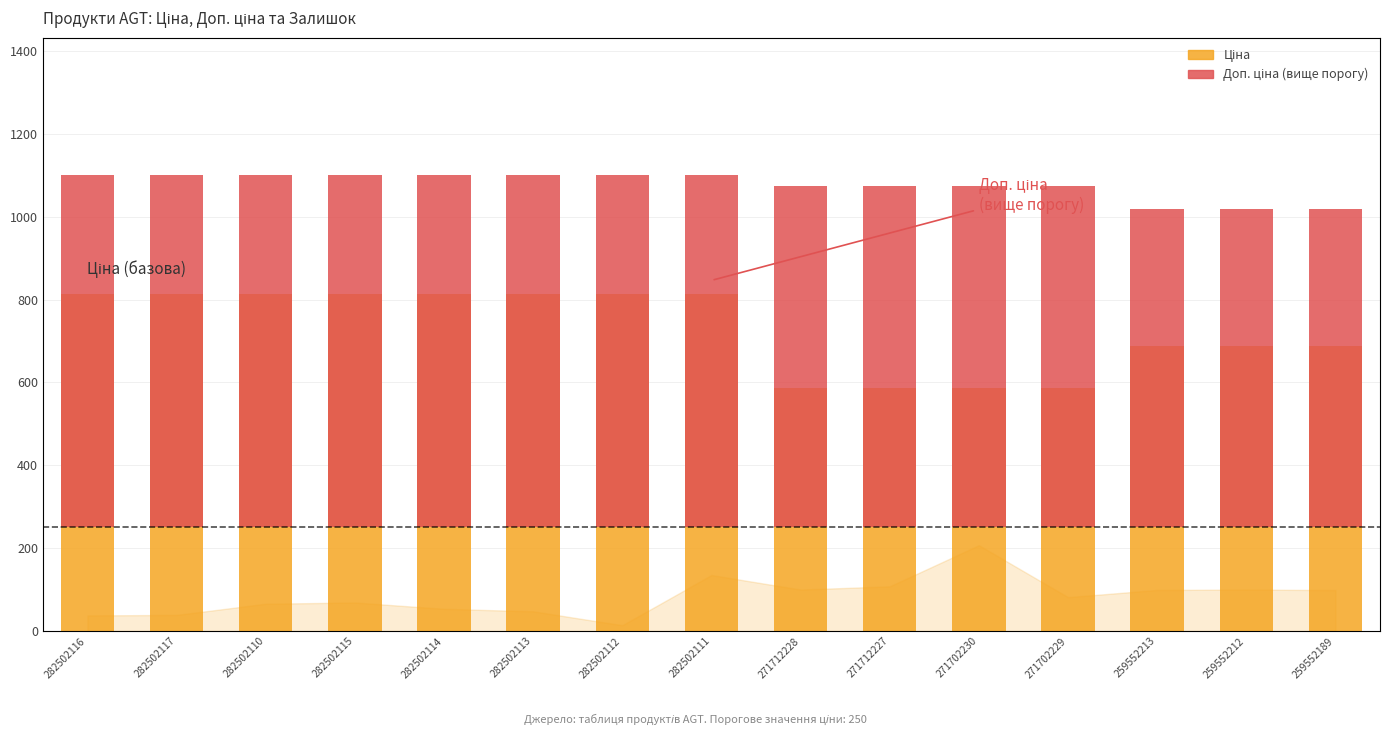

Which series has the largest range (max minus min)?

Ціна